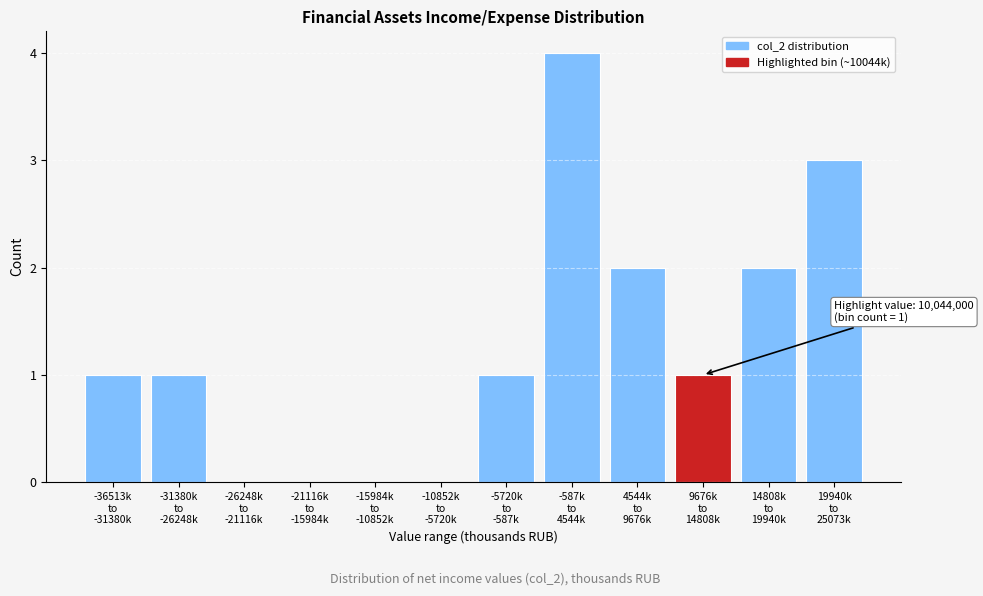

What is the sum of all values?

15